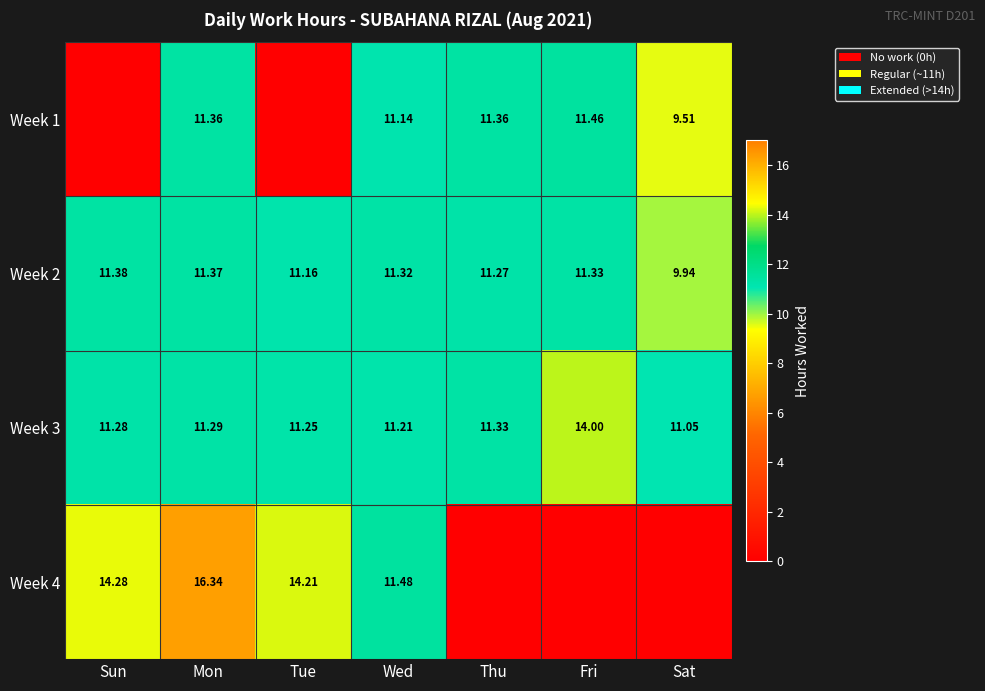

How many data points does each series have?

7